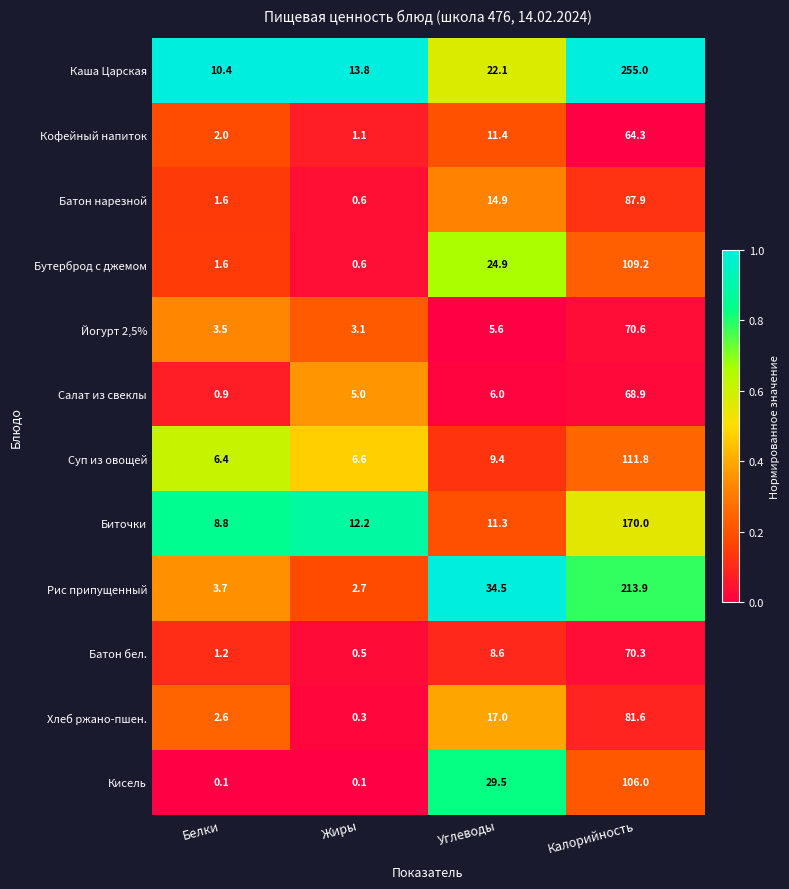

What is the total value across all series at Белки?

42.8